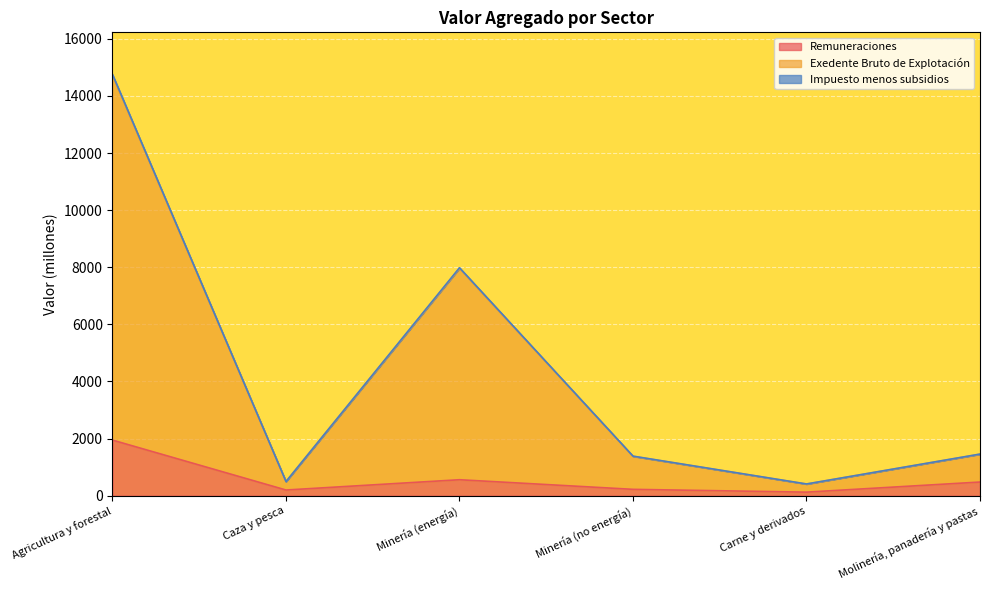

Reading right to left, transcribe all the data shown in this chart.

Remuneraciones: Molinería, panadería y pastas=476.5	Carne y derivados=122.5	Minería (no energía)=220.7	Minería (energía)=557.5	Caza y pesca=197.3	Agricultura y forestal=1945.6
Exedente Bruto de Explotación: Molinería, panadería y pastas=1456.3	Carne y derivados=409.2	Minería (no energía)=1384.2	Minería (energía)=7983.5	Caza y pesca=494.1	Agricultura y forestal=14753.6
Impuesto menos subsidios: Molinería, panadería y pastas=1453.3	Carne y derivados=407.2	Minería (no energía)=1379.6	Minería (energía)=7964.6	Caza y pesca=493.3	Agricultura y forestal=14721.2